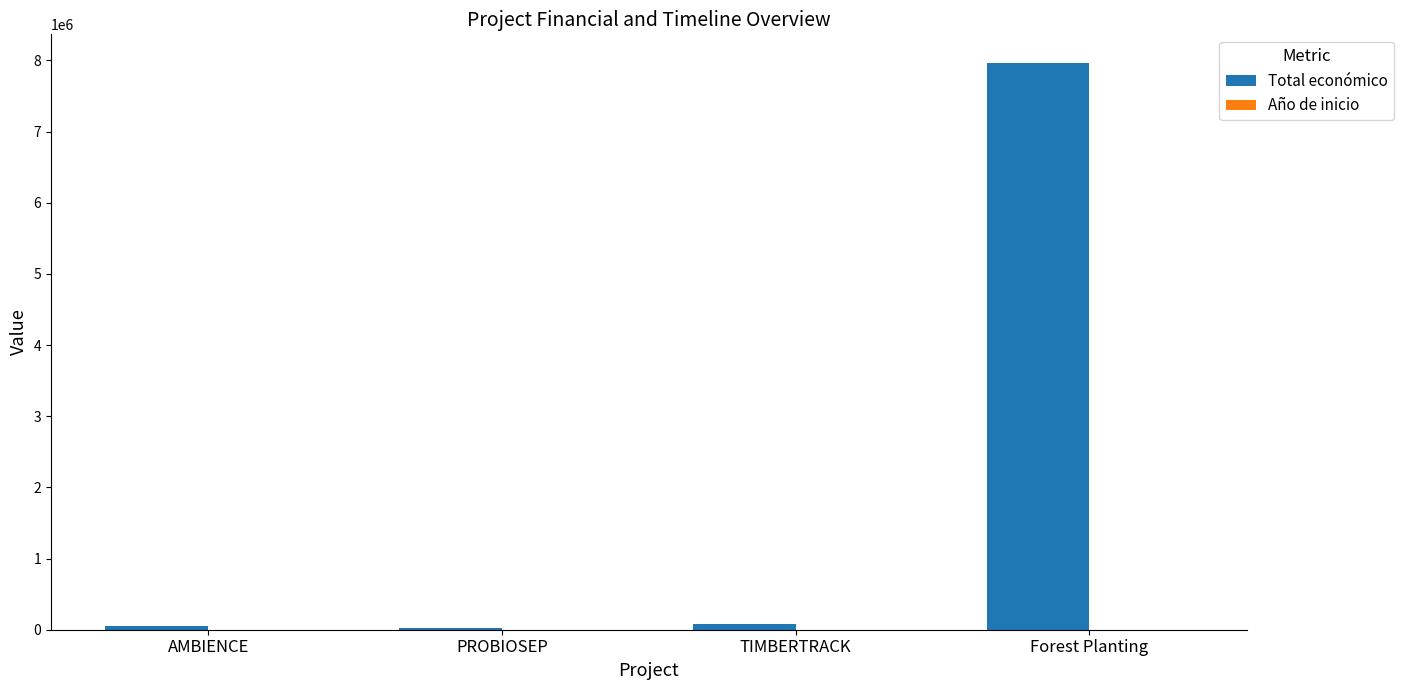

Which series has the largest total across all categories?

Total económico